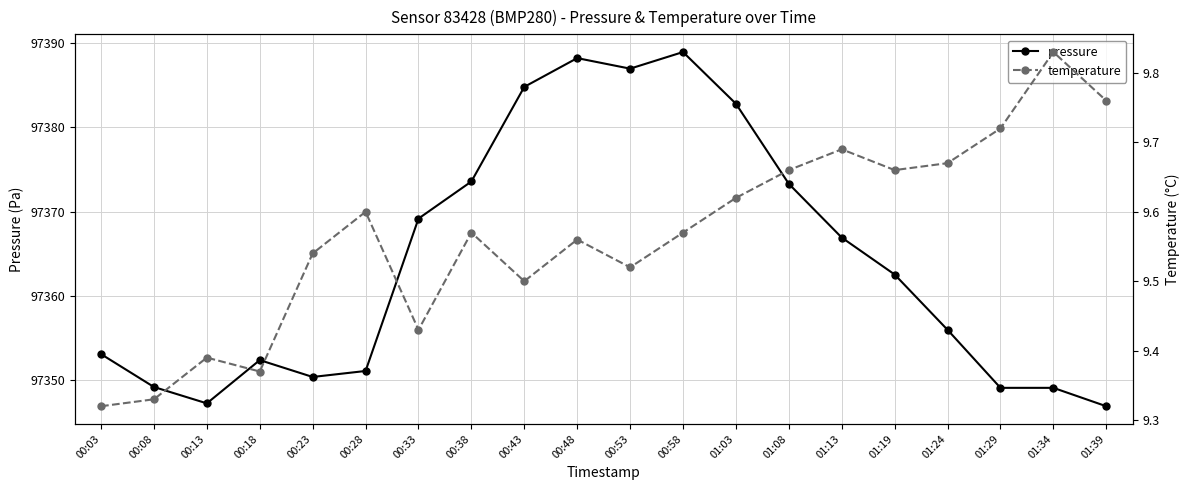

What is the sum of the pressure values at 00:43 and 00:03?

194737.9